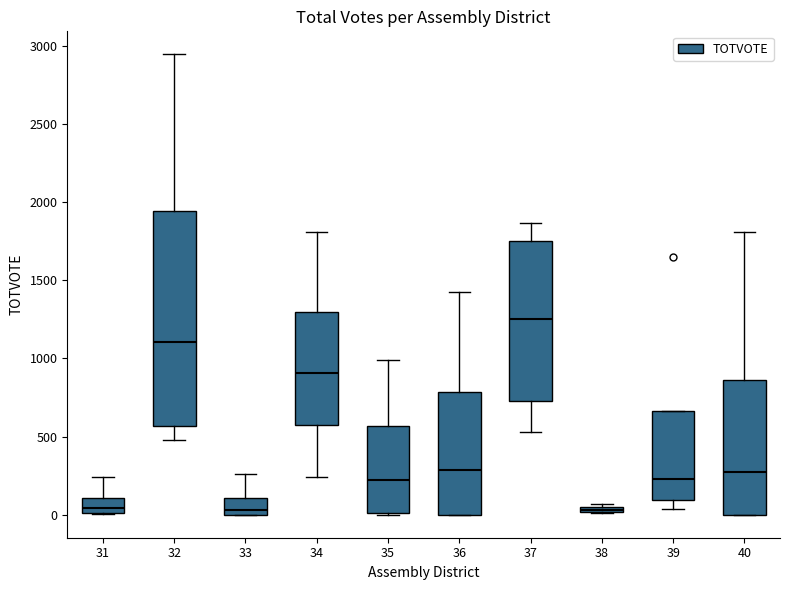

Which box is the tallest, from its lower edge to its upper edge?

32